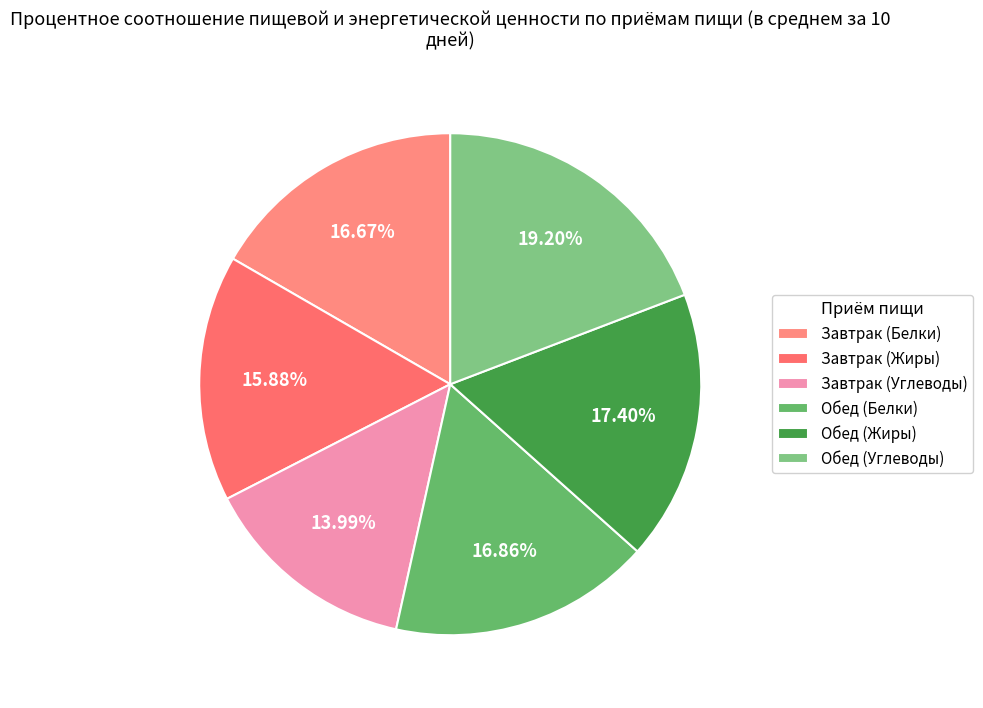

To the nearest percent, what is the difference between the Завтрак (Углеводы) and Обед (Углеводы) slice percentages?

5%